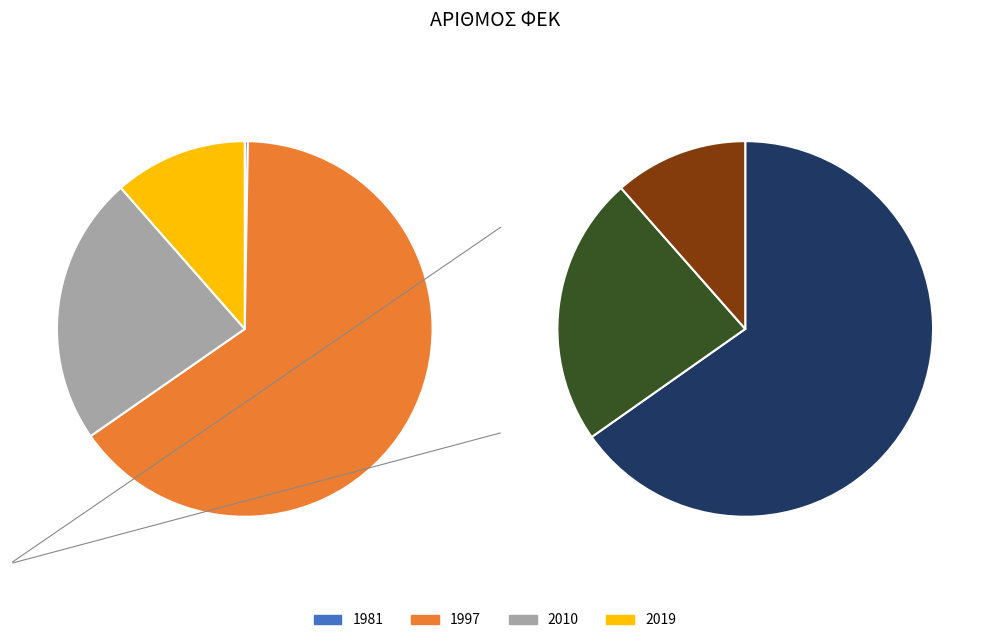

Combined, do 2019 and 1997 account for over 50%?

Yes